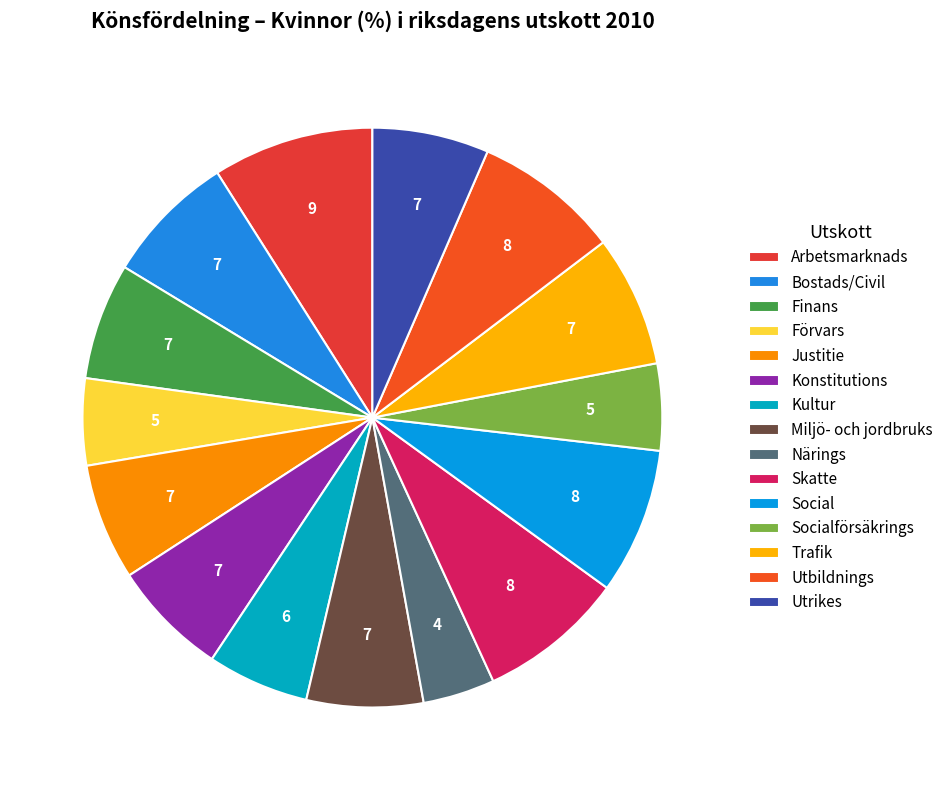

Count the number of slices in the pie.

15